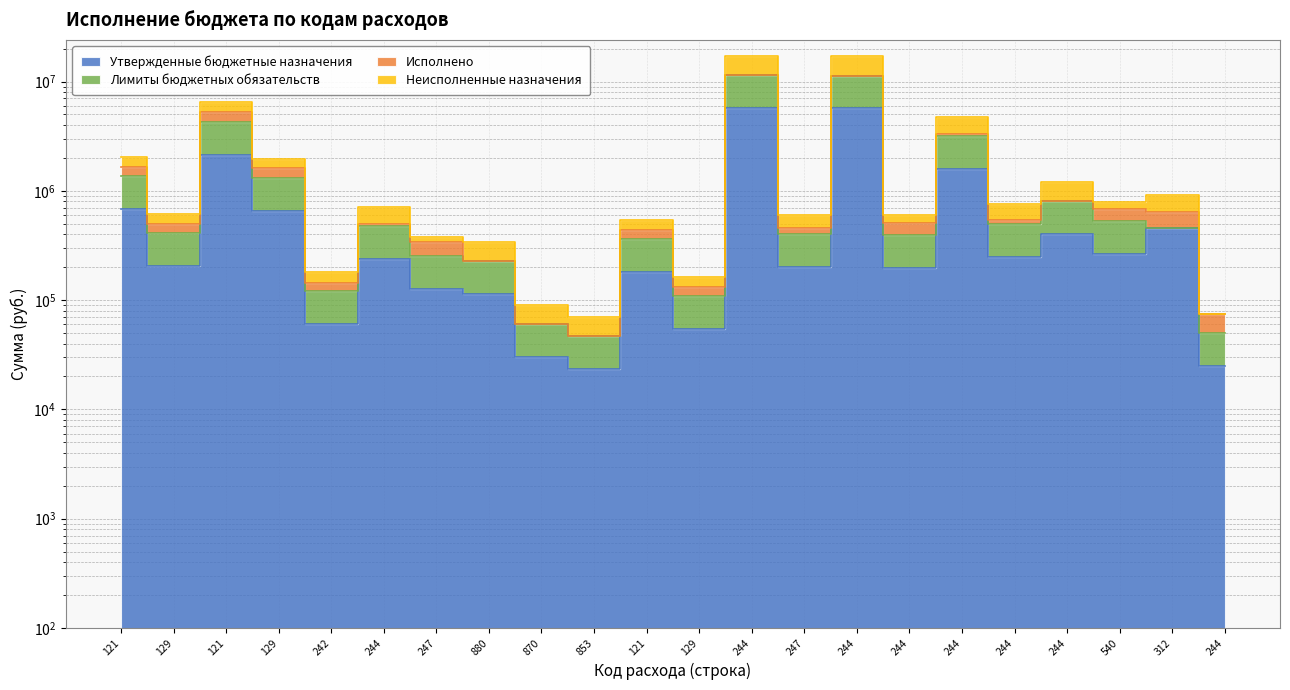

What is the highest value of the Утвержденные бюджетные назначения series?

5758397.3